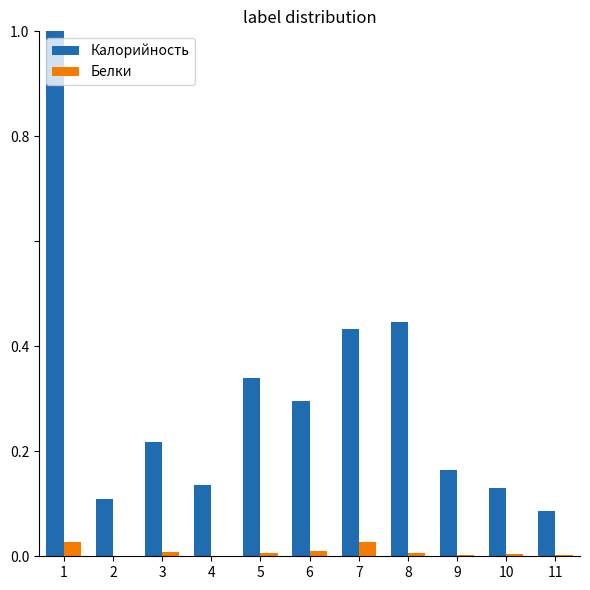

What is the maximum value shown in the chart?

1.0